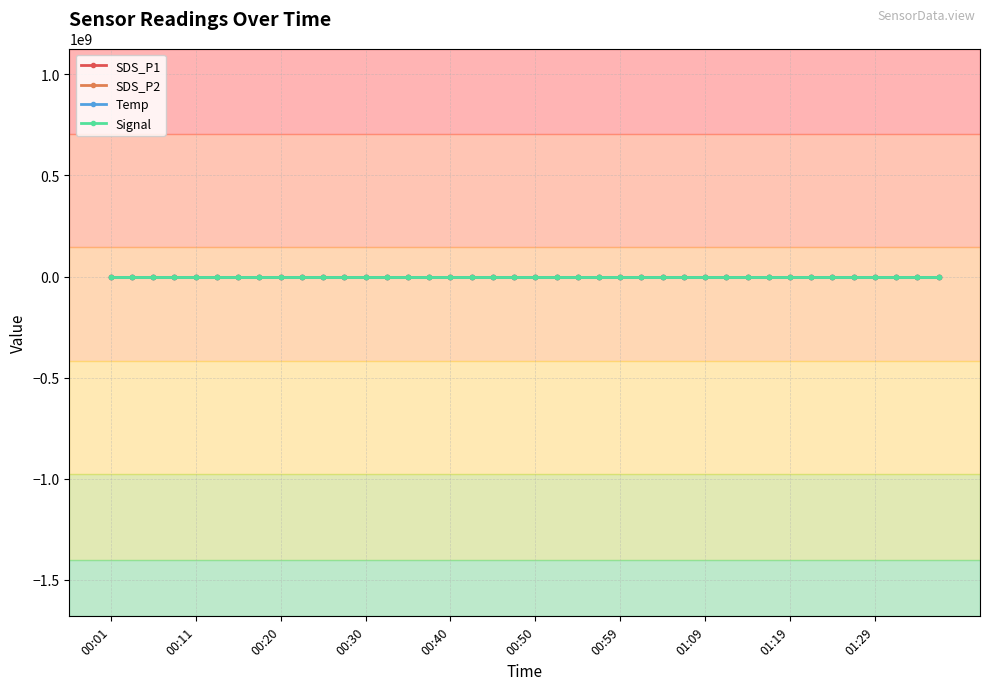

True or false: SDS_P2 has more than 0 points higher than both neighbors.

True